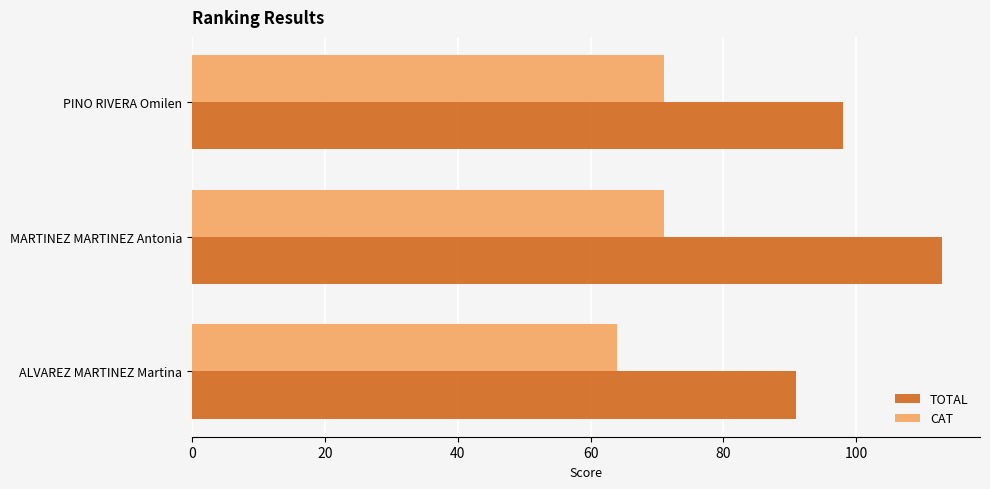

What is the sum of all TOTAL values?

302